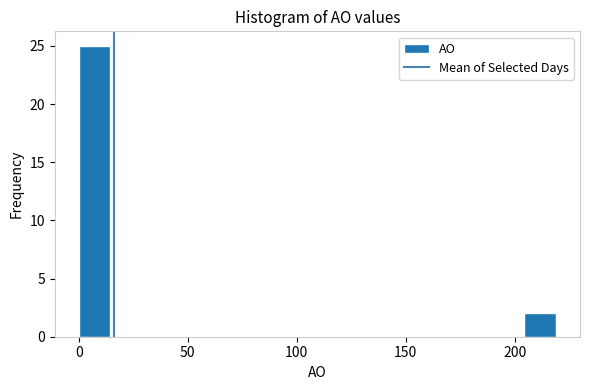

Read against the x-axis, roughly where is the centre of the tallest bar?

5